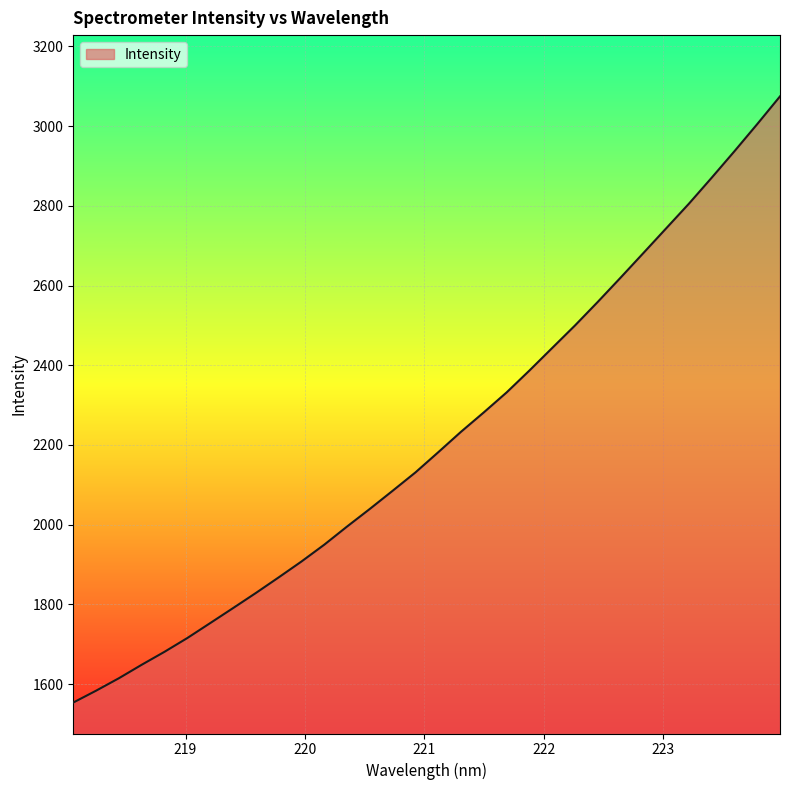

What is the greatest value displayed?

3074.7